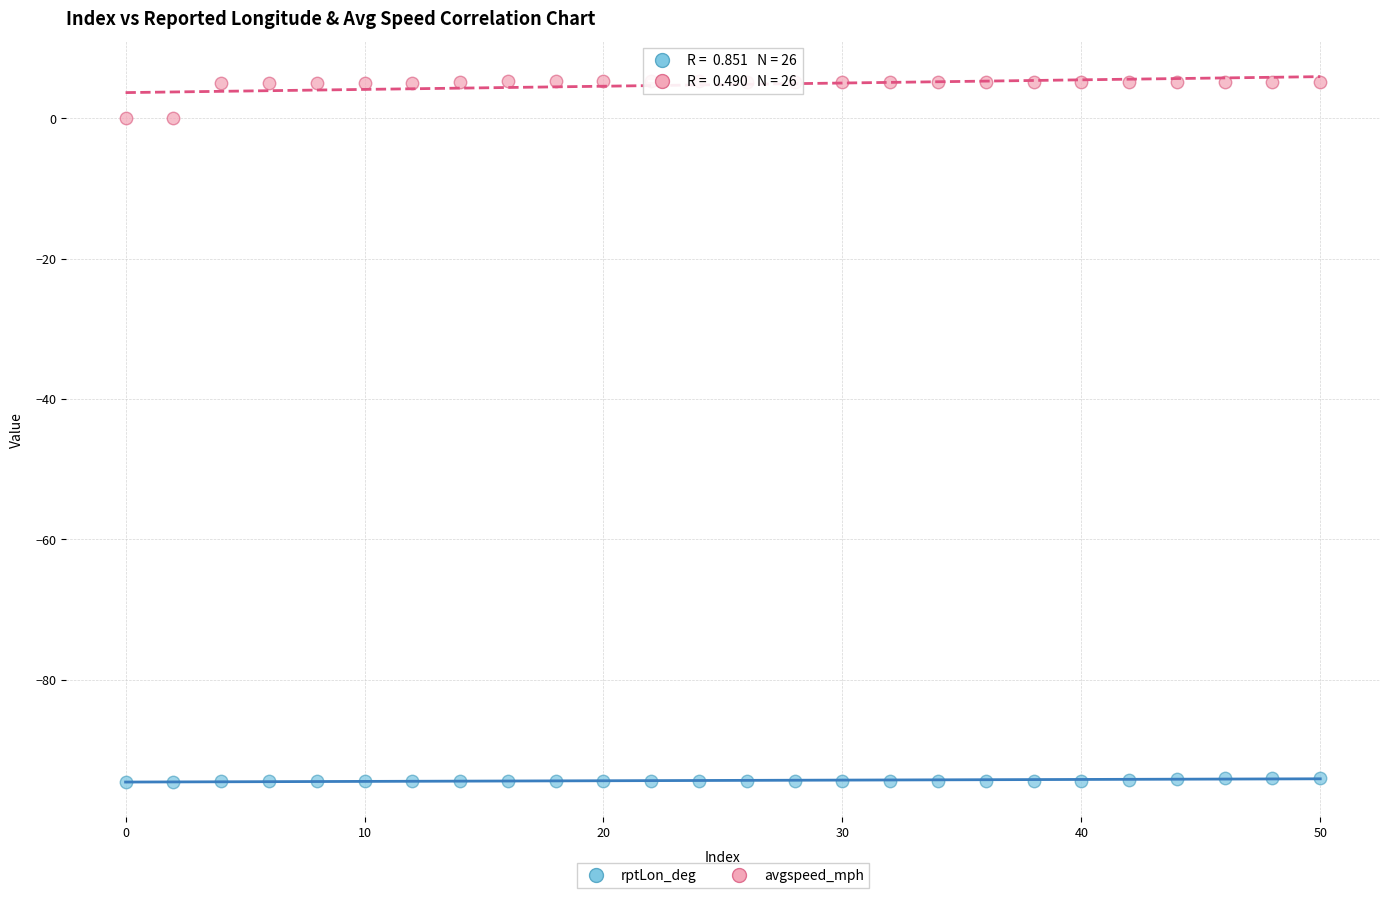

Which series reaches the maximum Y coordinate?

avgspeed_mph